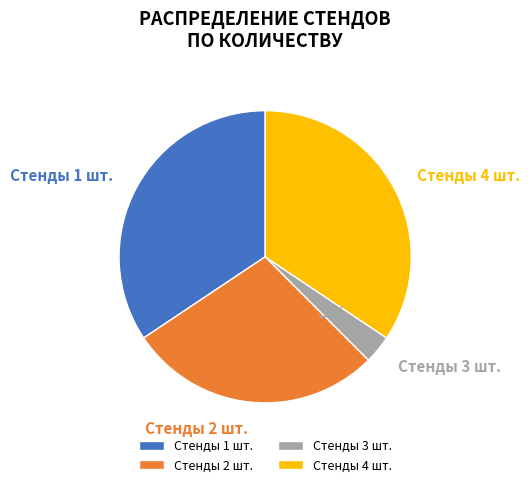

To the nearest percent, what is the average slice percentage?

25%